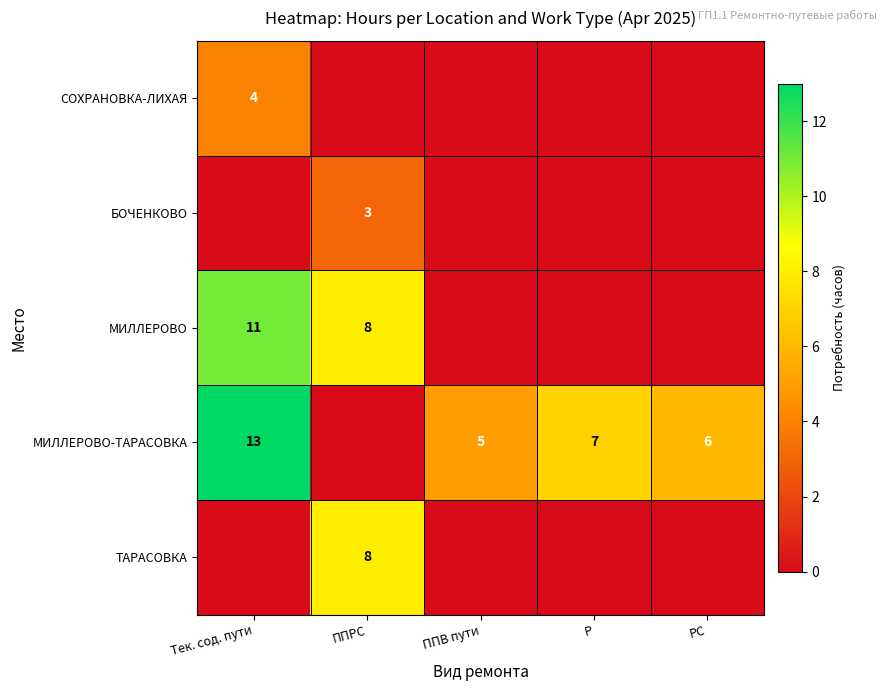

The МИЛЛЕРОВО-ТАРАСОВКА series shows 3 at РС. True or false?

False